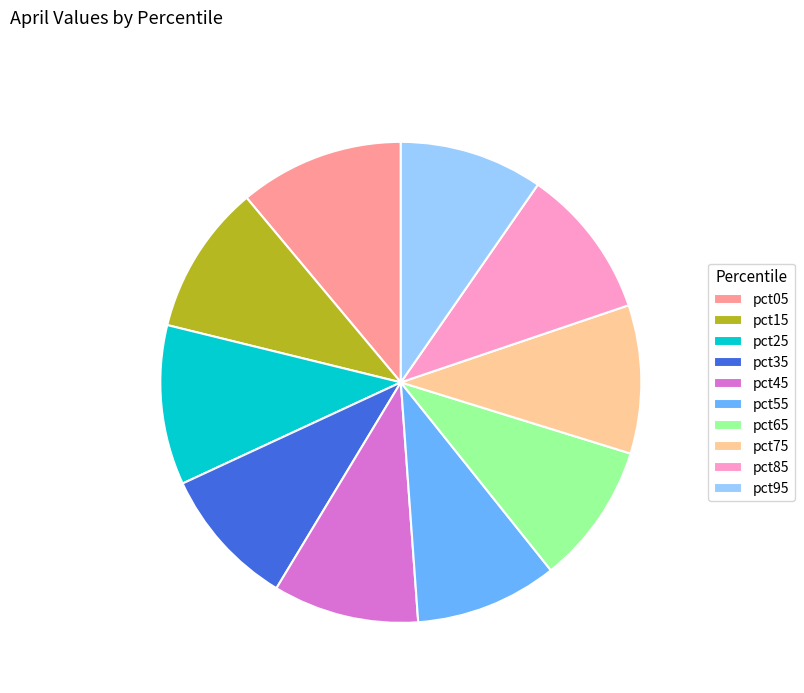

Which has a higher value, pct15 or pct55?

pct15